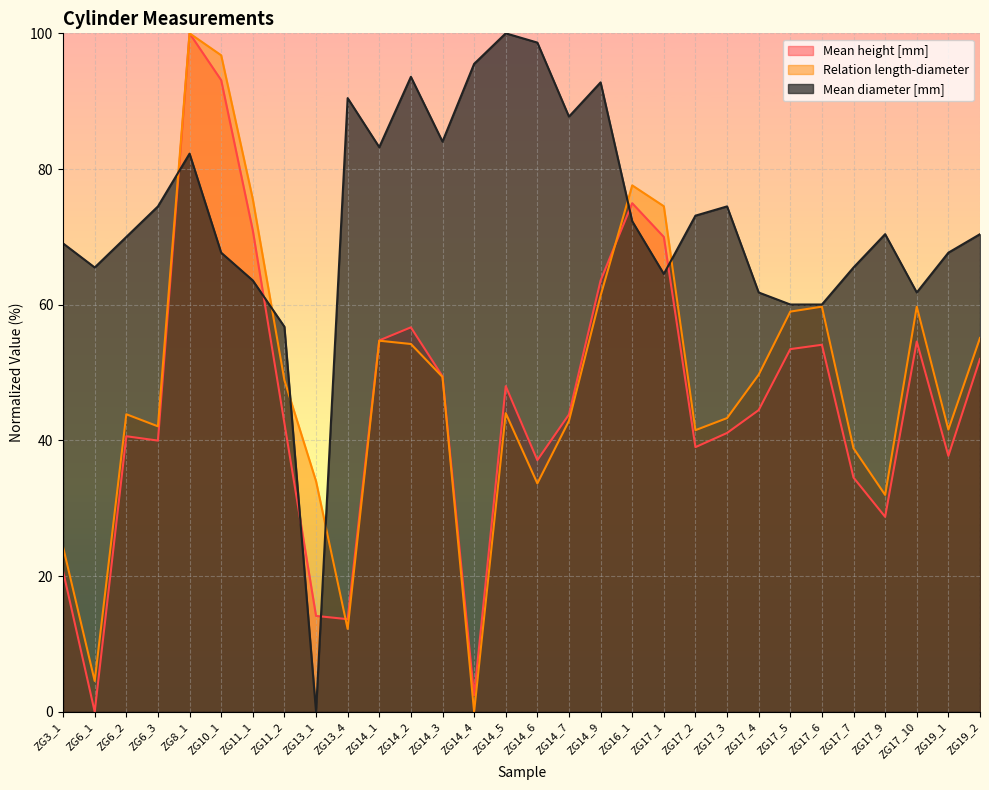

What is the value of the Mean diameter [mm] point at the 19th from the left?

72.3